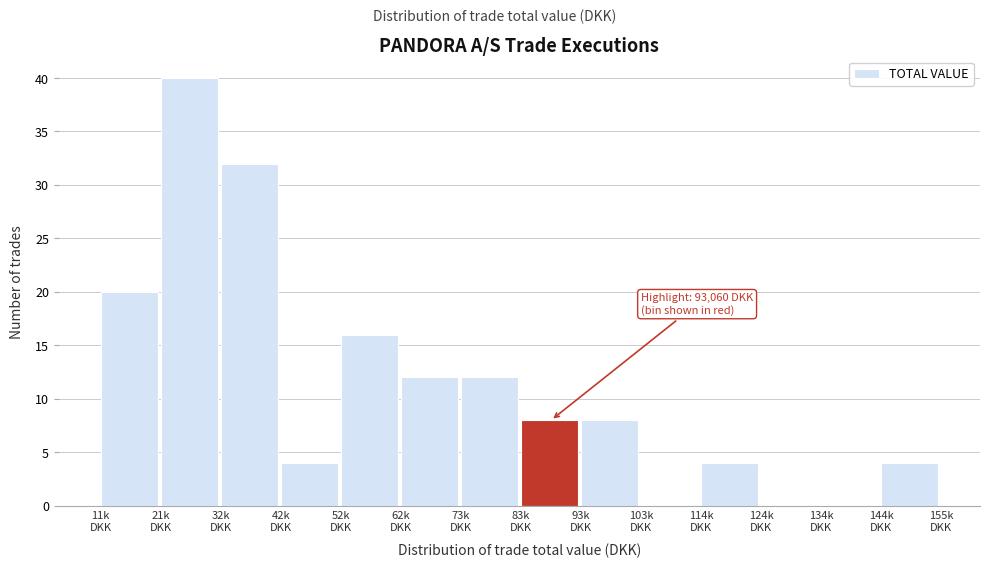

What is the greatest value displayed?

40